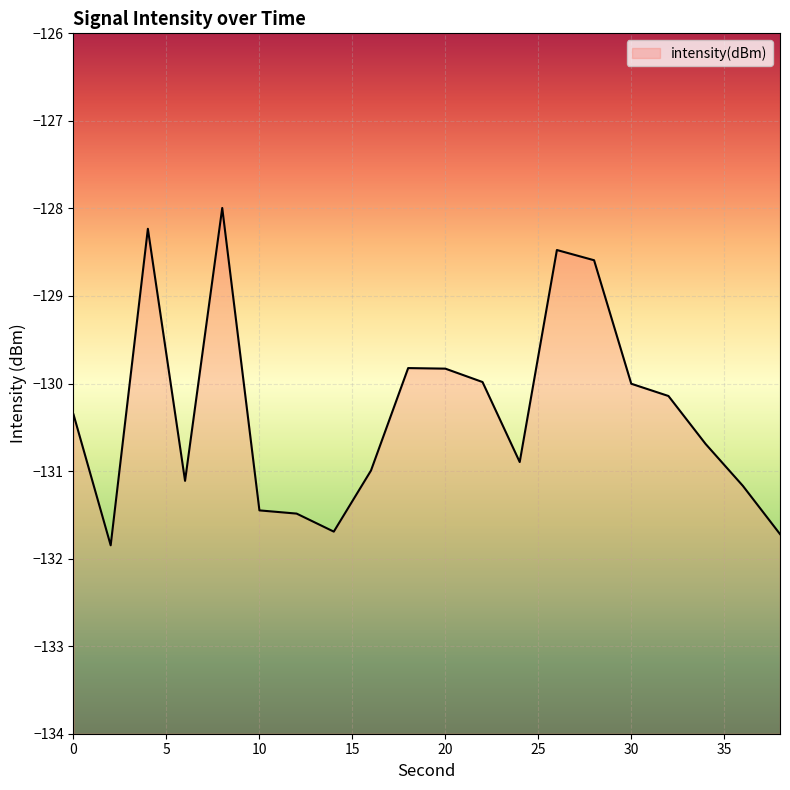

What is the change in value from 12 to 32?

+1.3